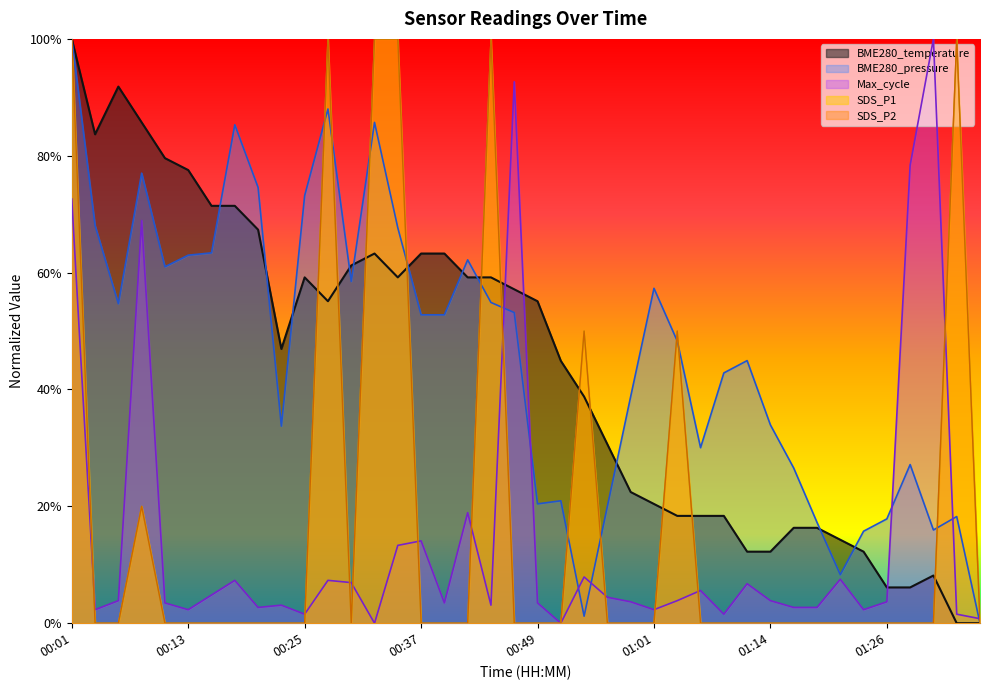

The SDS_P1 series shows -0.3 at 00:18. True or false?

False